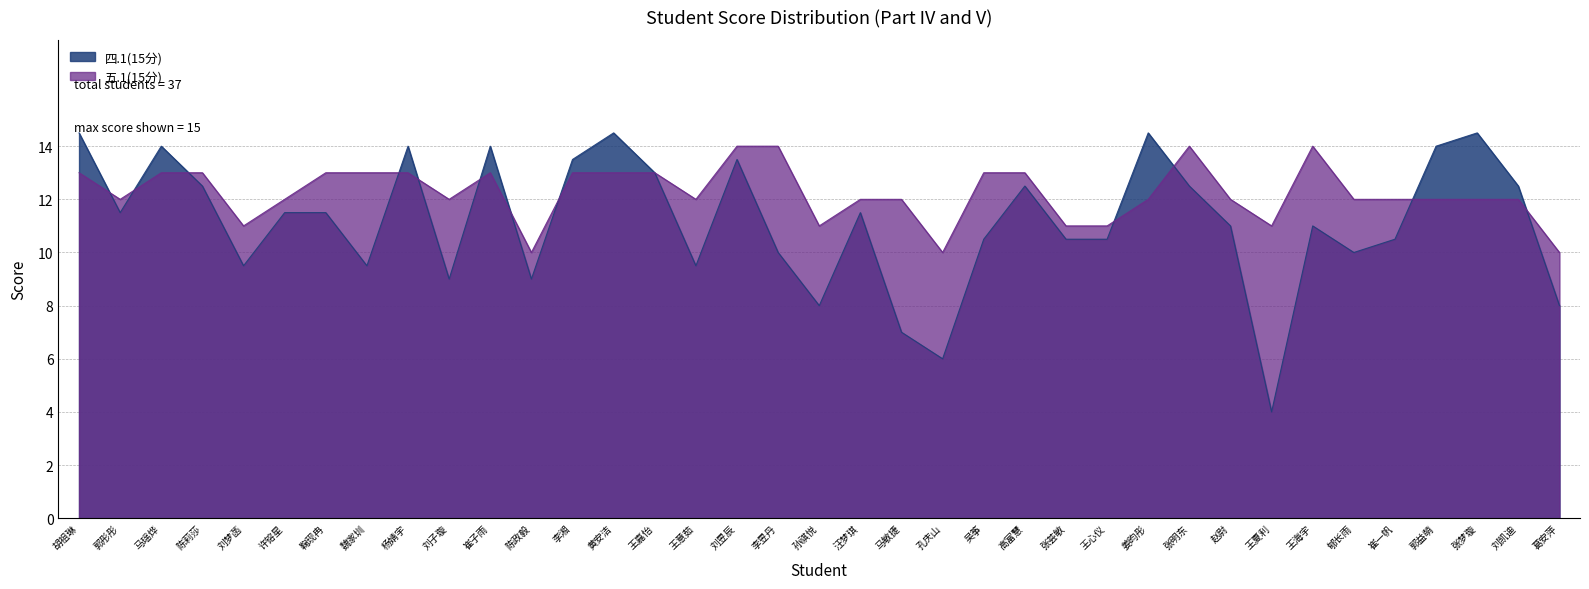

Which series changed the most between 王心仪 and 郇长雨?

五.1(15分)